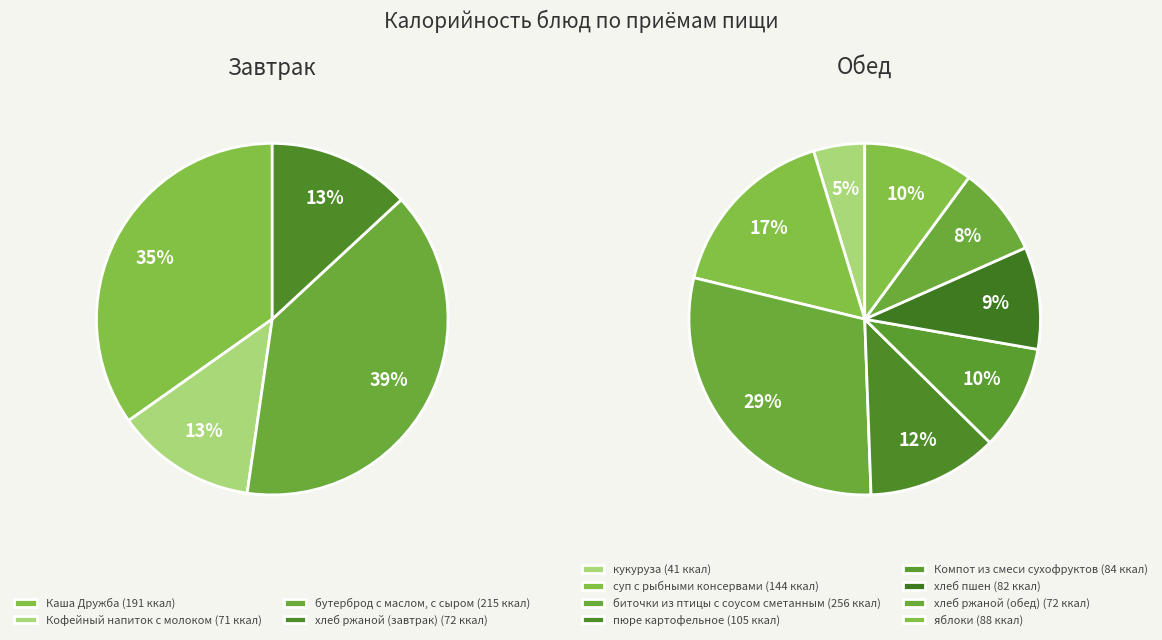

What is the ratio of the value at суп с рыбными консервами to the value at Компот из смеси сухофруктов?

1.7